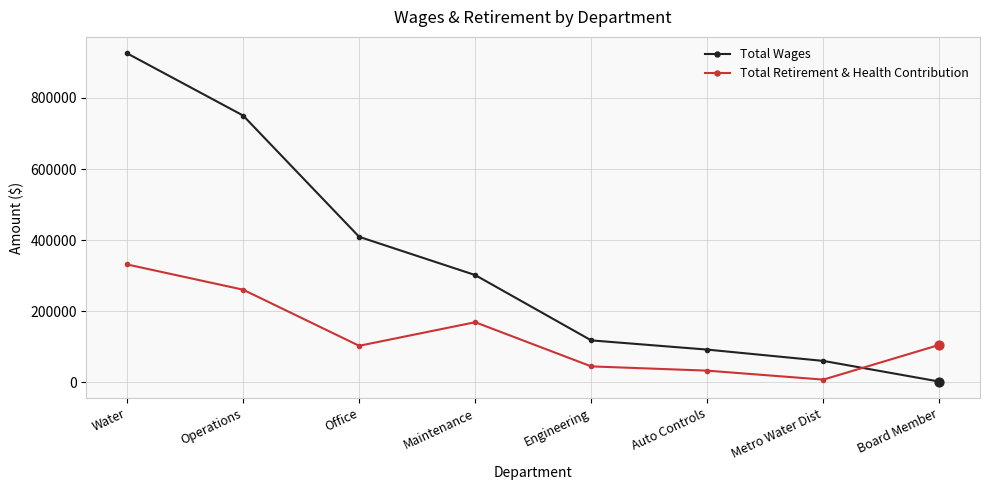

What are all the series names shown in the legend?

Total Wages, Total Retirement & Health Contribution